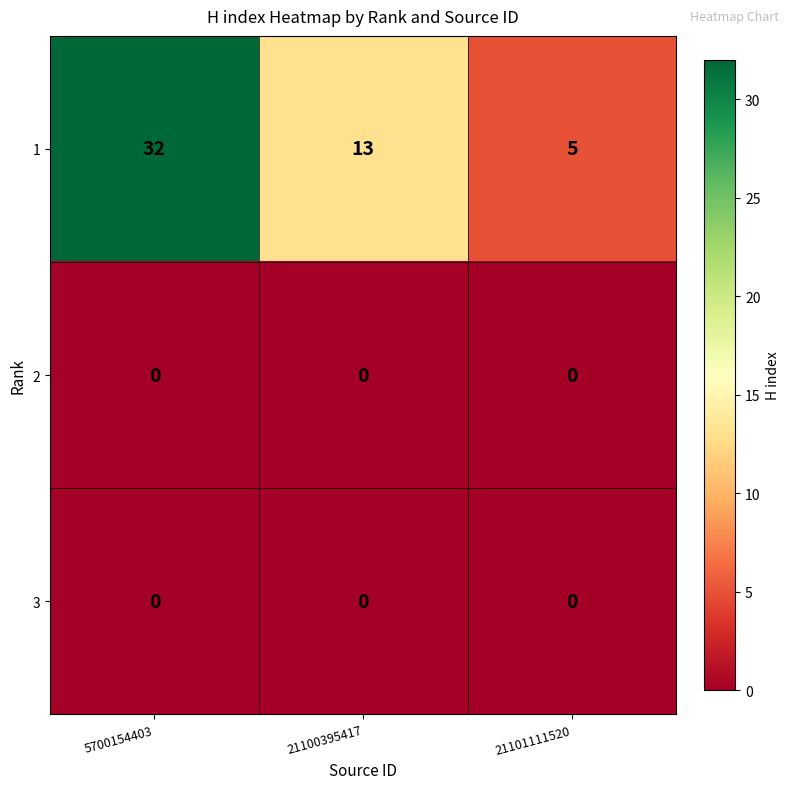

At how many categories does at least one series exceed 26?

1